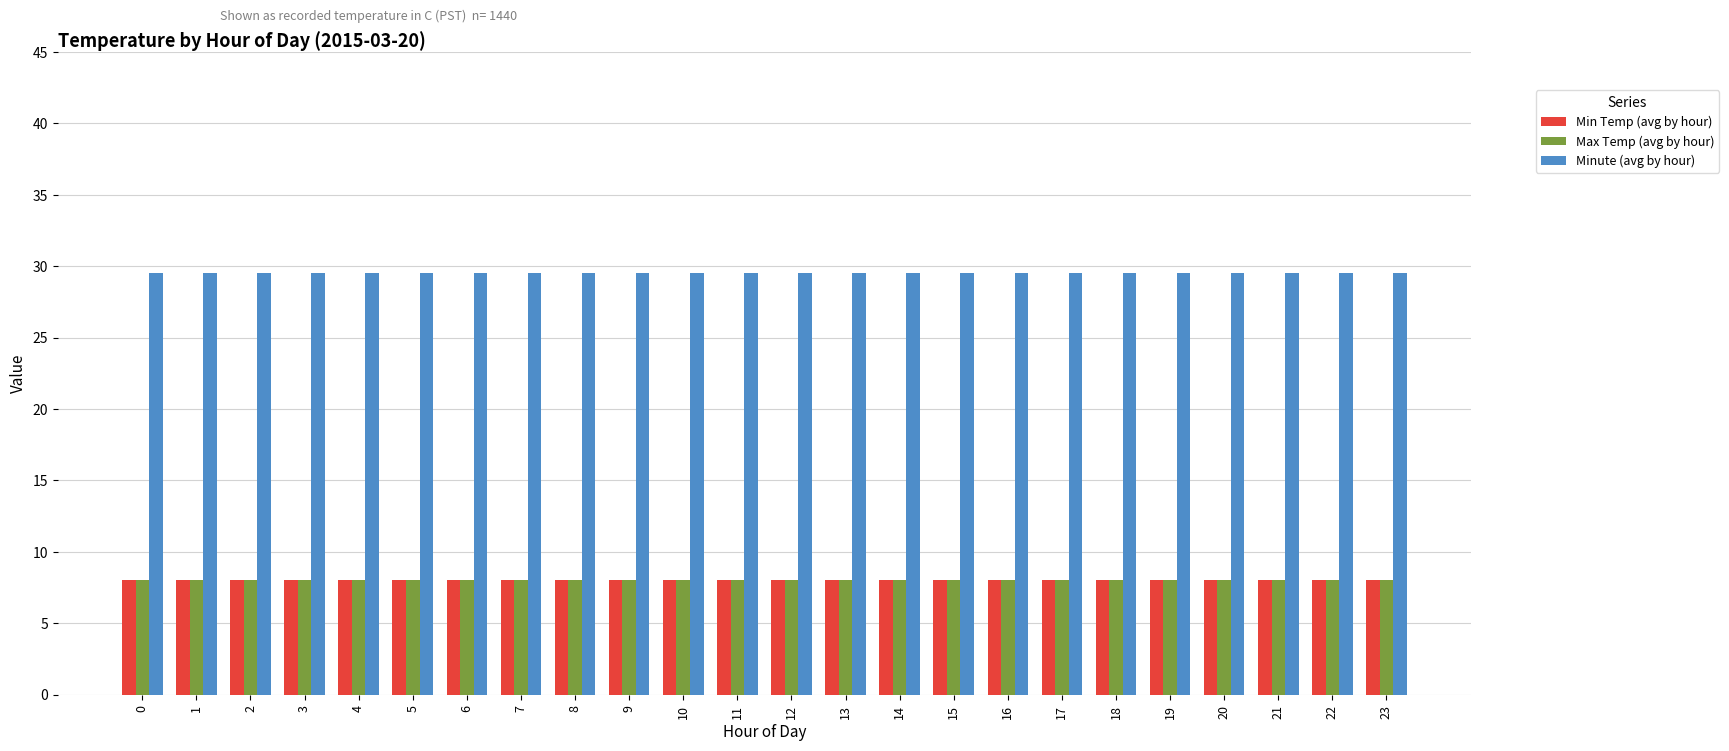

How many bars are there in each group?

3